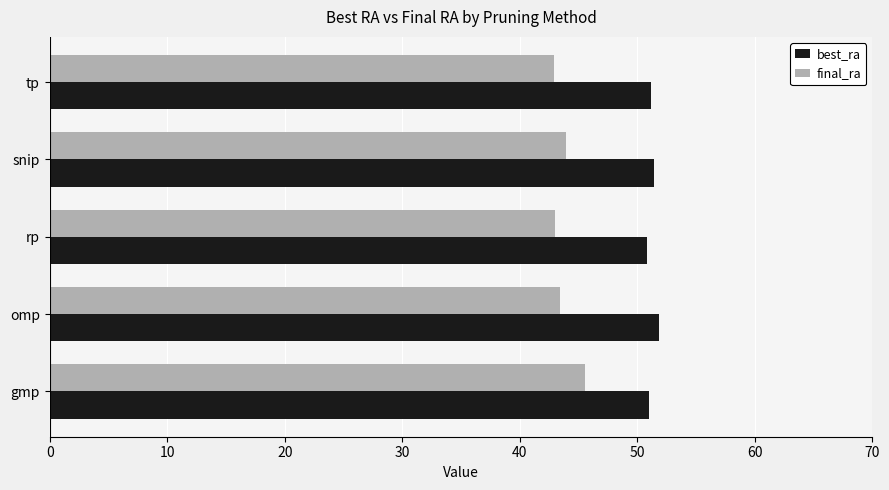

What is the minimum value for final_ra?

42.9